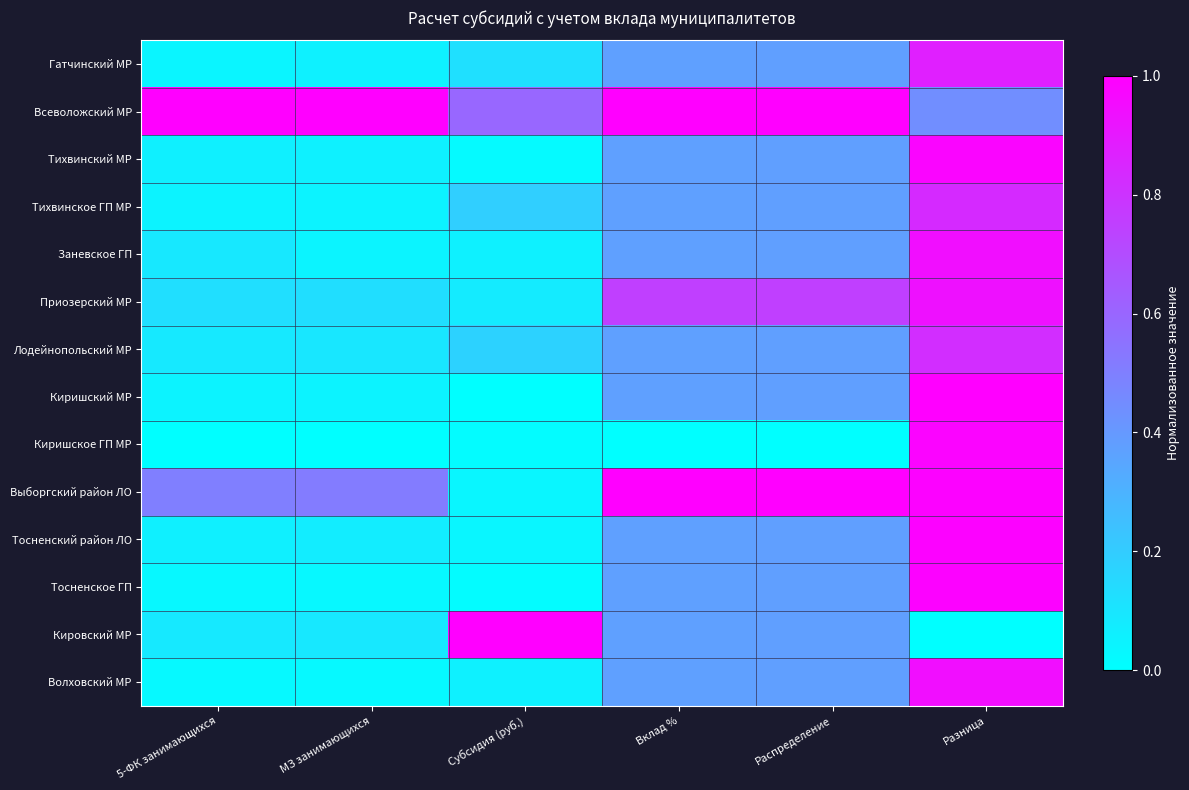

At which category is the sum across all series the highest?

Разница